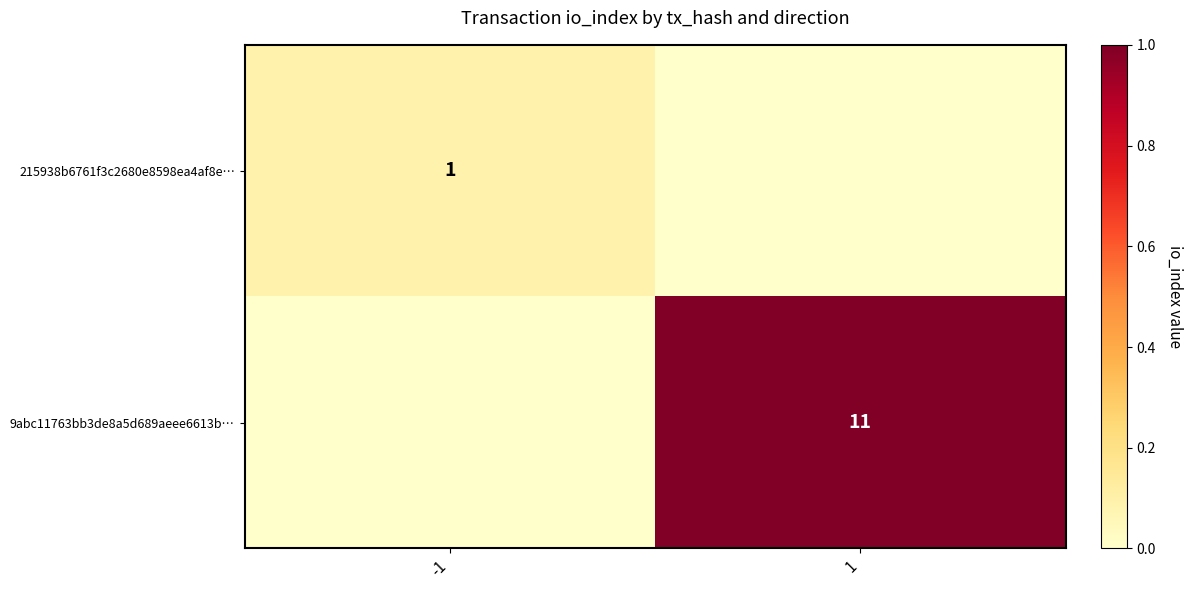

The value of 9abc11763bb3de8a5d689aeee6613b… at 1 is 2. True or false?

False